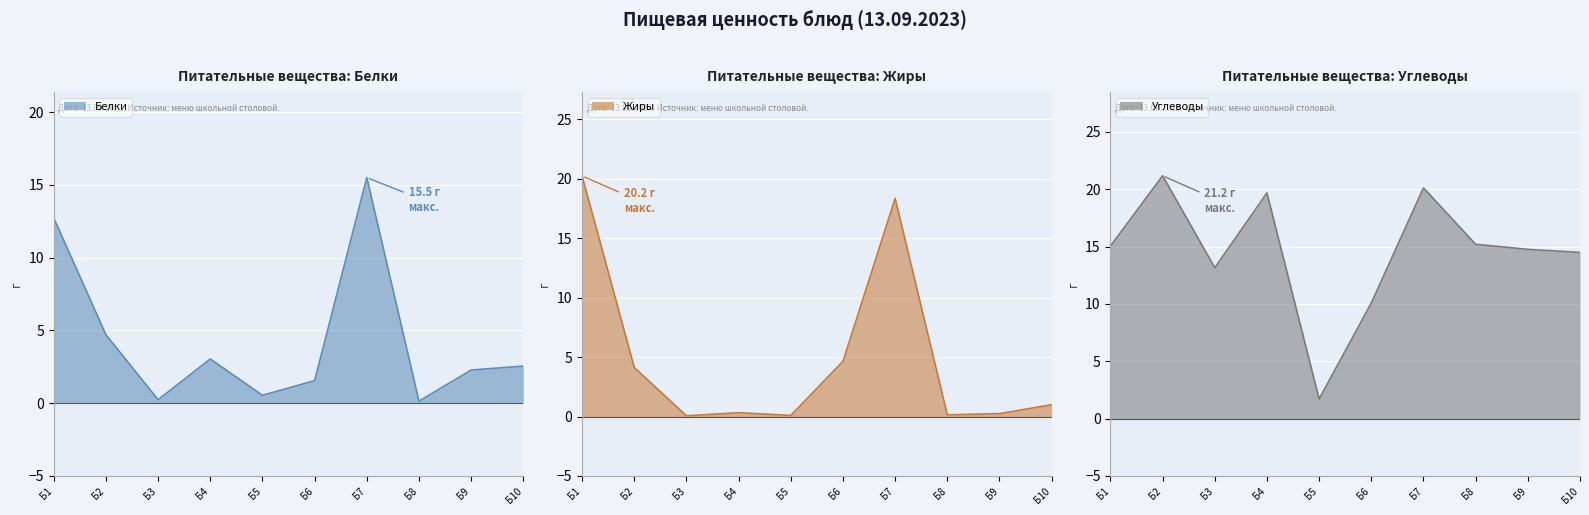

What is the sum of all Углеводы values?

145.4